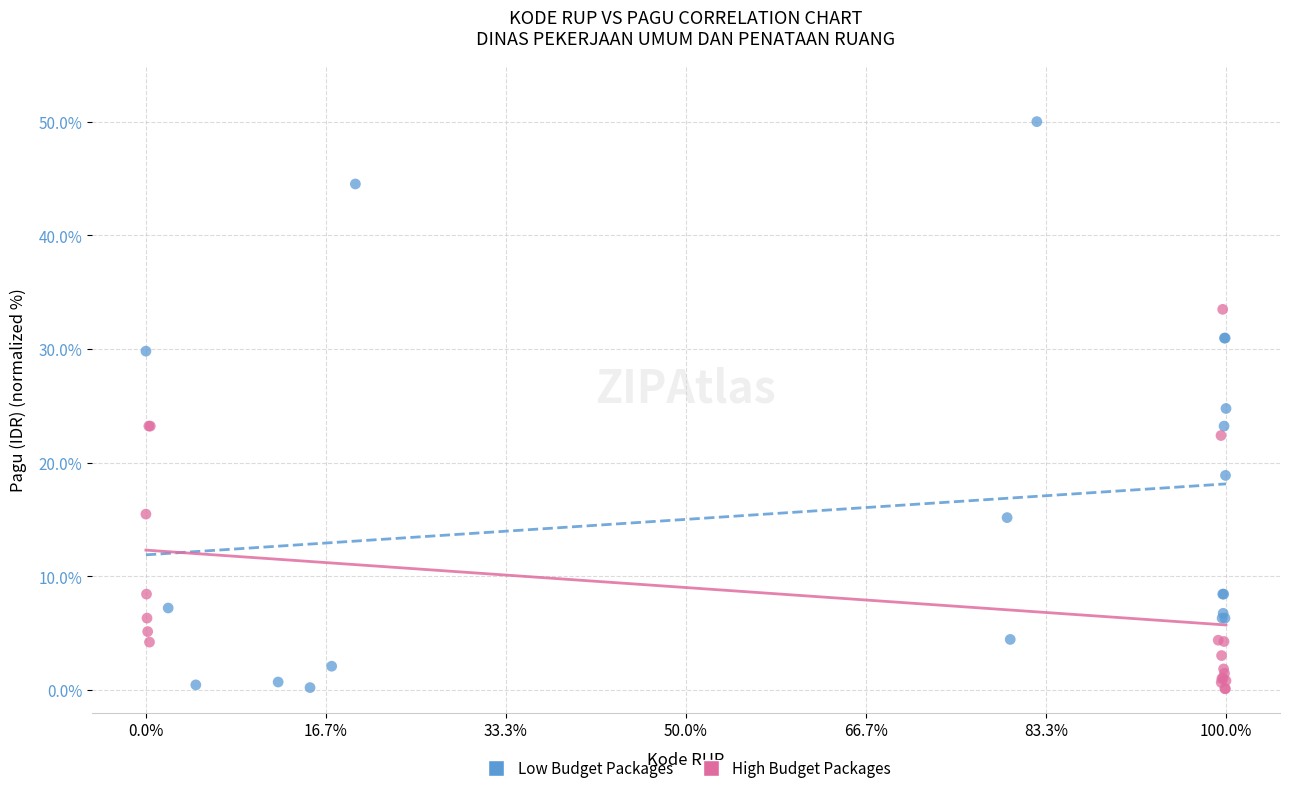

Which series contains the highest Y value?

Low Budget Packages